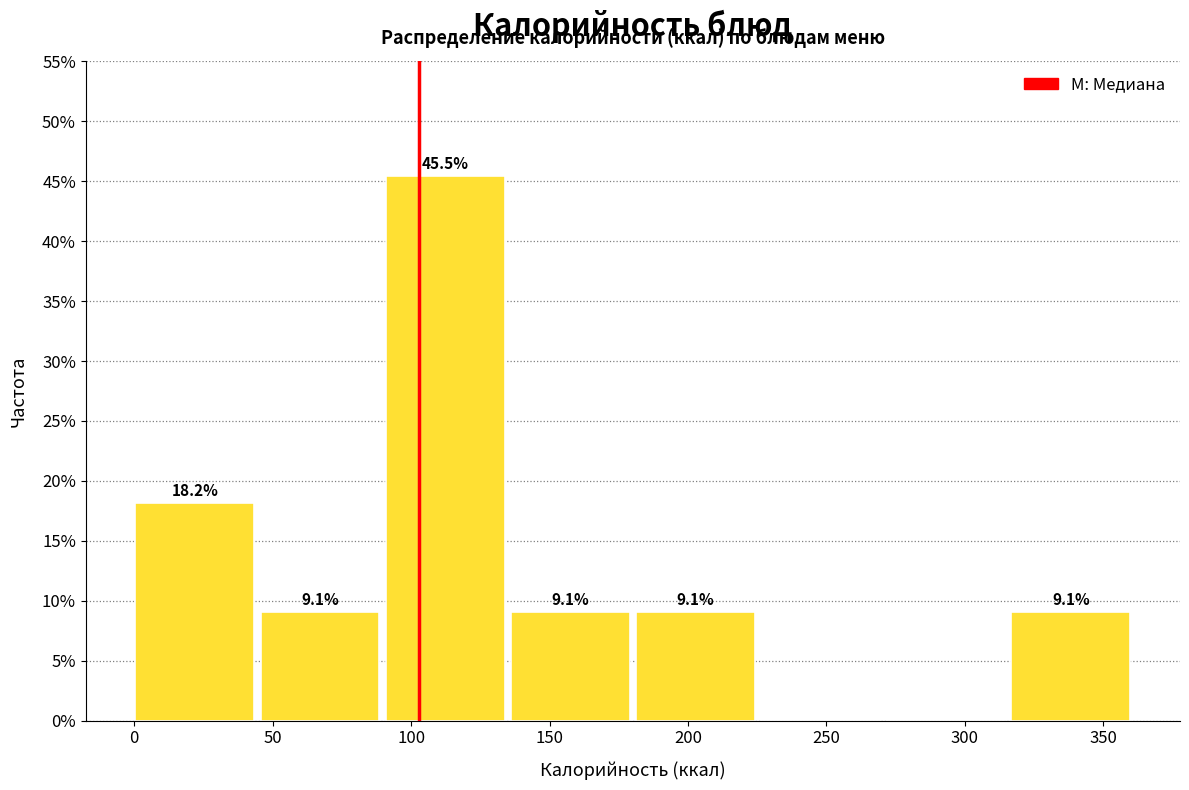

Which range on the x-axis has the tallest bar?

90 to 135